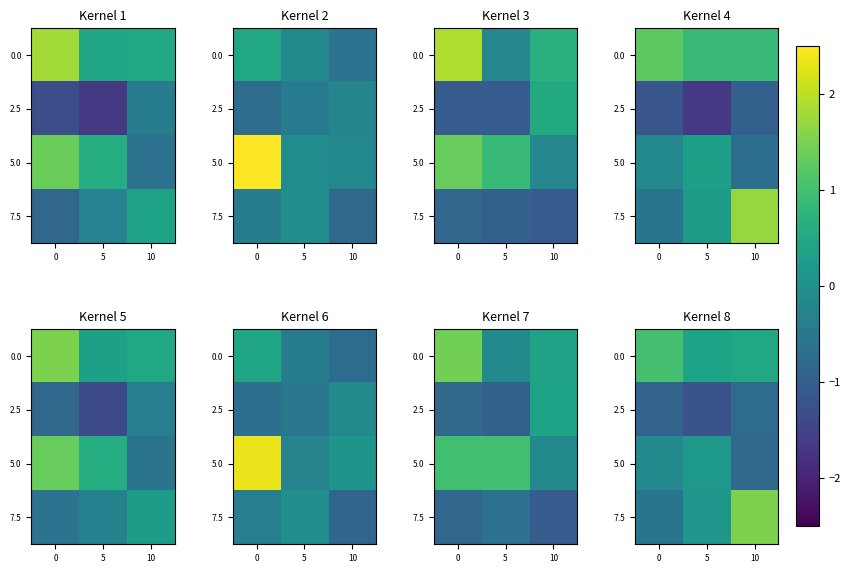

What is the total value across all series at 0?

-0.6